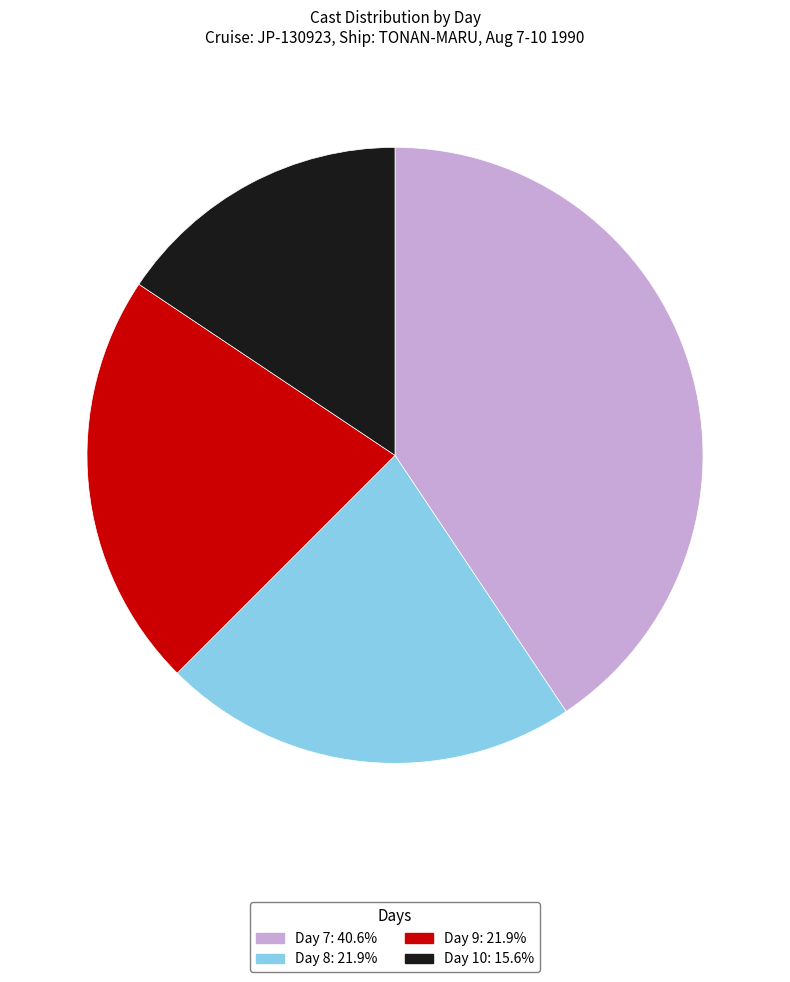

Is it true that Day 10 is 16% of the pie?

True